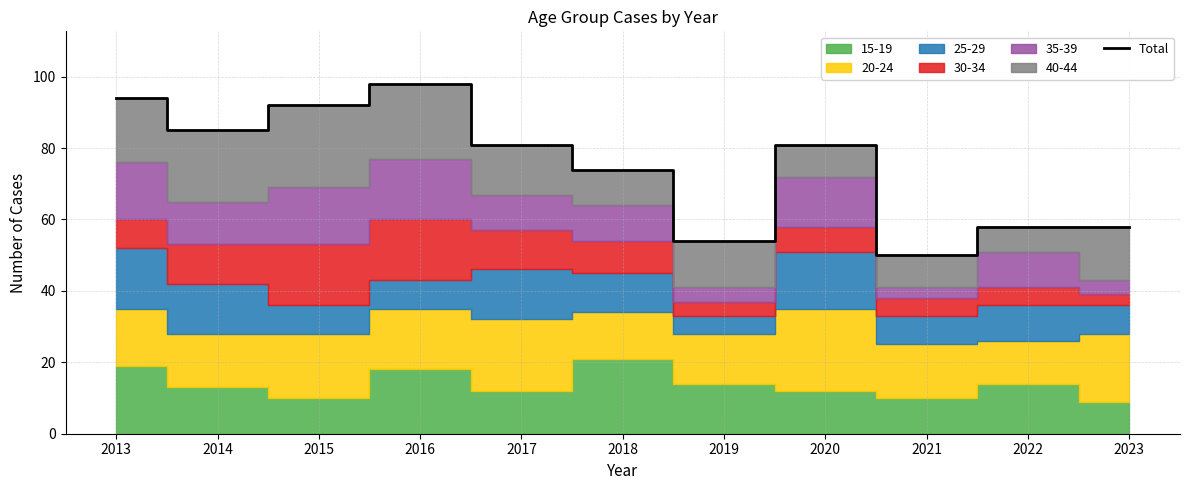

Which category has the lowest value across all series?

2021